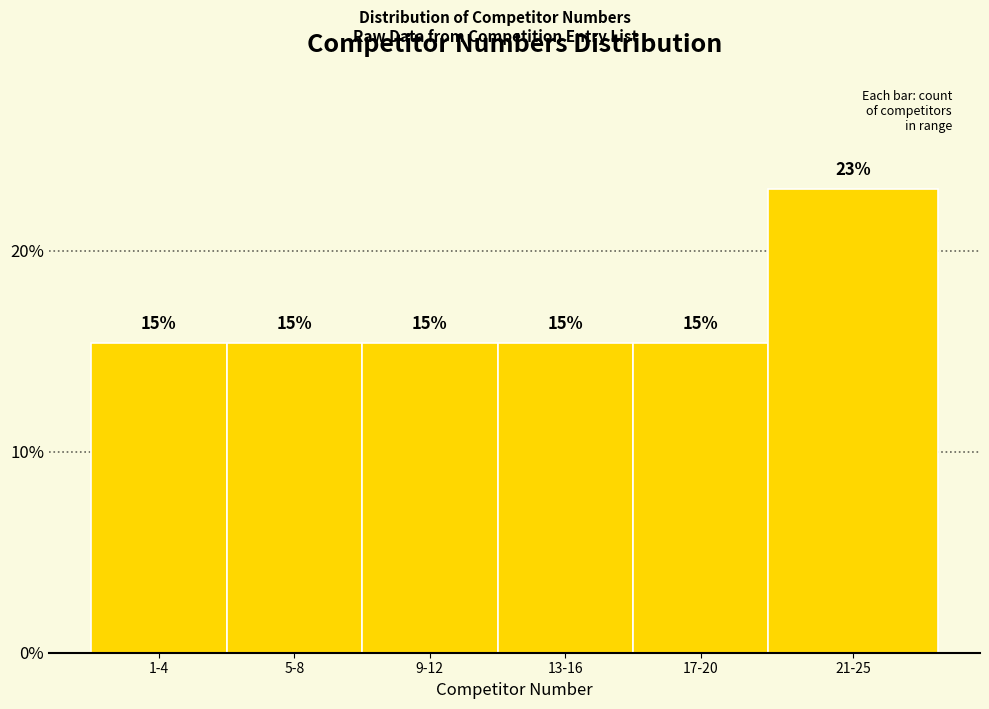

Does the chart contain any negative values?

No